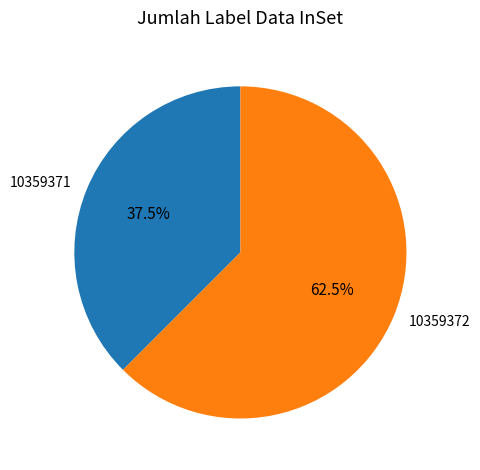

Is 10359372 the majority of the pie?

Yes